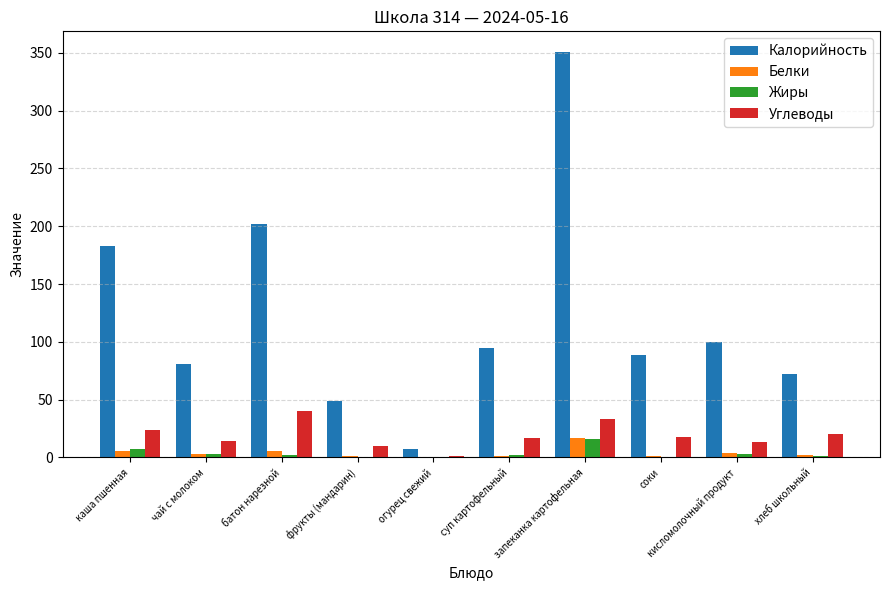

At which category does the chart reach its peak across all series?

запеканка картофельная